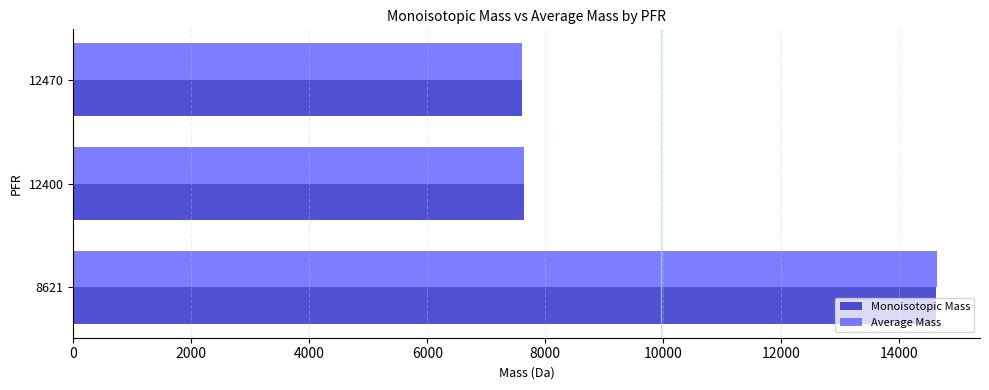

The value of Average Mass at 12400 is 12484.3. True or false?

False